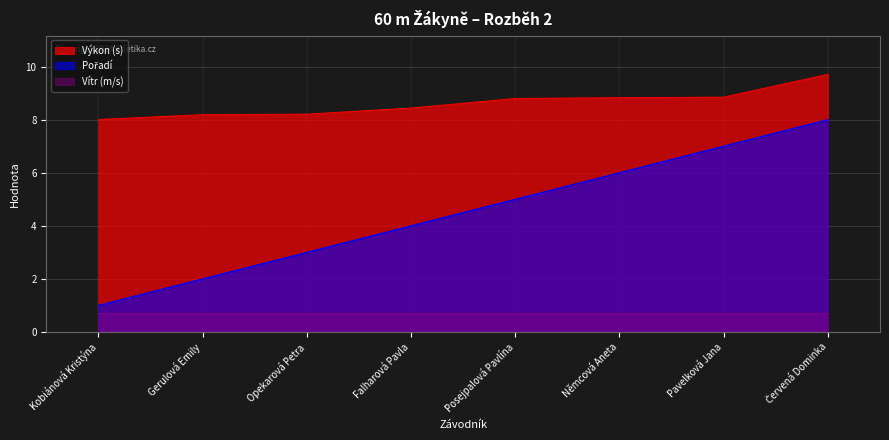

True or false: Pořadí and Výkon intersect in this chart.

False